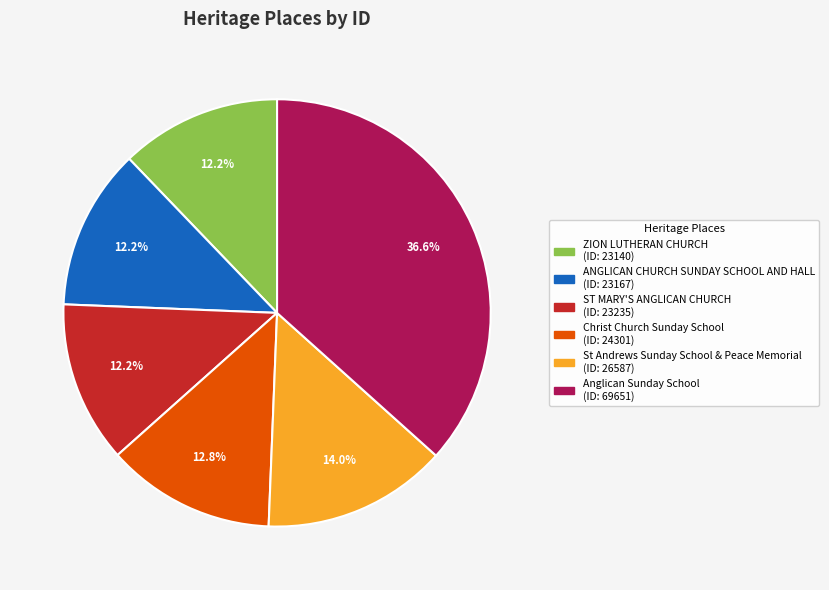

How many segments does this pie chart have?

6